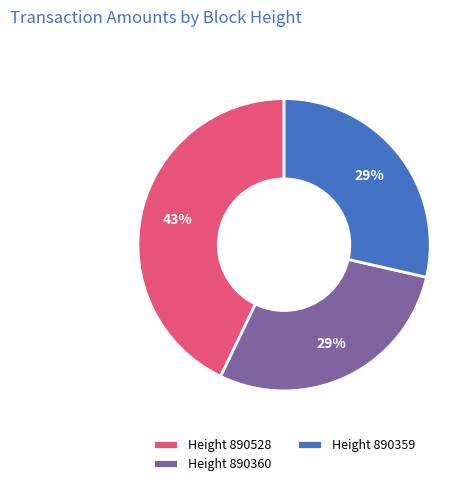

Which category has the biggest portion of the pie?

Height 890528